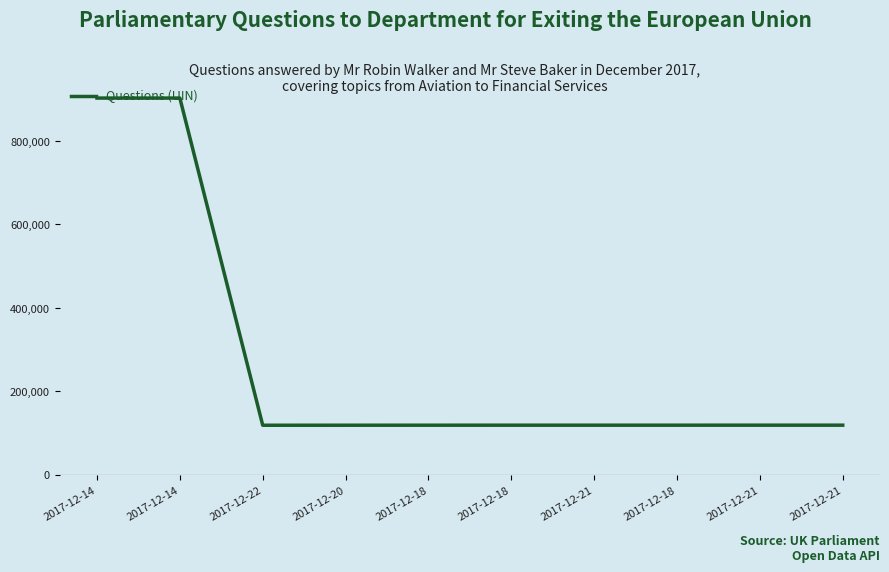

How many lines are shown in the chart?

1